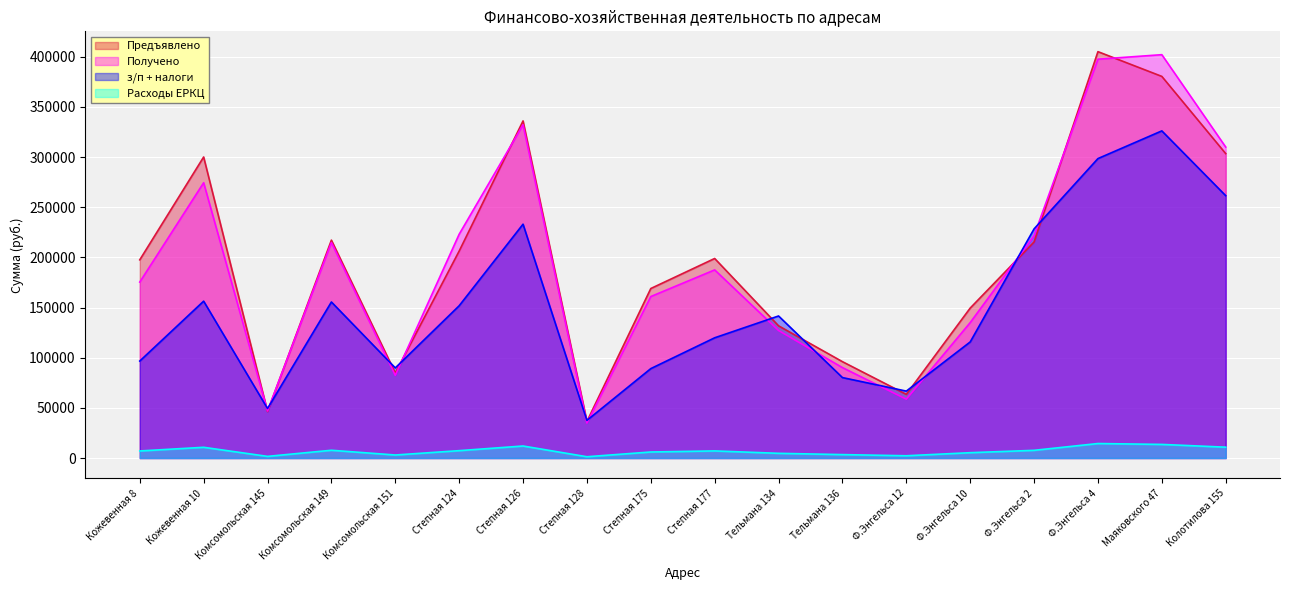

Reading right to left, transcribe all the data shown in this chart.

Предъявлено: 303444.0	380394.0	405057.0	215373.0	149466.0	63468.0	96057.0	131799.0	198903.0	168969.0	36502.0	336027.0	206293.0	84825.0	217182.0	46366.0	300057.0	197568.0
Получено: 309966.0	402038.0	397534.0	221689.0	134994.0	58650.0	90158.0	127115.0	187531.0	160969.0	34912.0	332186.0	223075.0	82422.0	214848.0	46934.0	274419.0	175401.0
з/п + налоги: 261519.0	326096.8	298487.4	228400.3	115720.2	66707.0	80207.1	141593.0	119853.2	89130.9	37535.1	233089.9	151787.9	89839.3	155546.4	49331.0	156364.1	96676.4
Расходы ЕРКЦ: 10833.0	13580.1	14460.5	7688.8	5335.9	2265.8	3429.2	4705.2	7100.8	6032.2	1303.1	11996.2	7364.7	3028.3	7753.4	1655.3	10712.0	7053.2